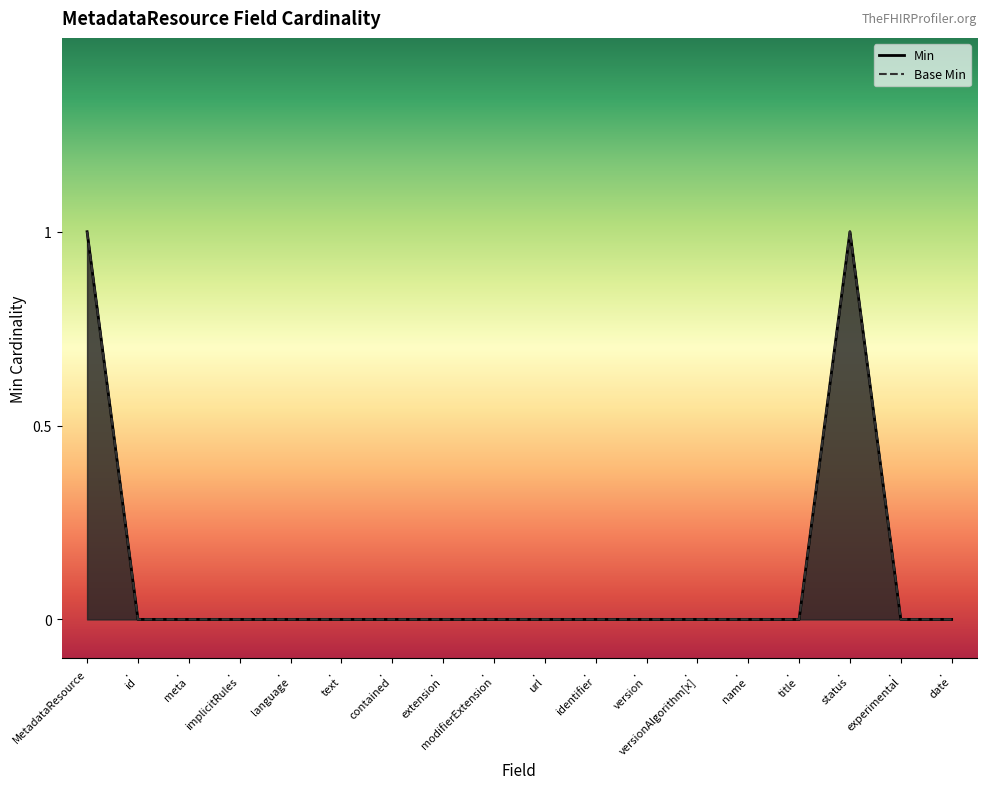

What is the difference between the maximum and minimum values in the Base Min series?

1